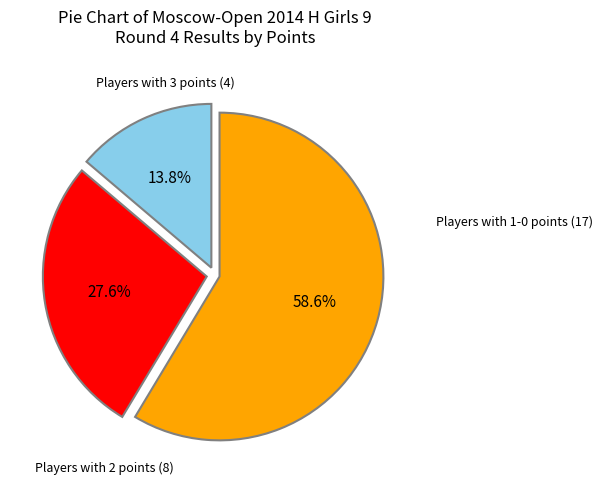

How many slices are in this pie chart?

3